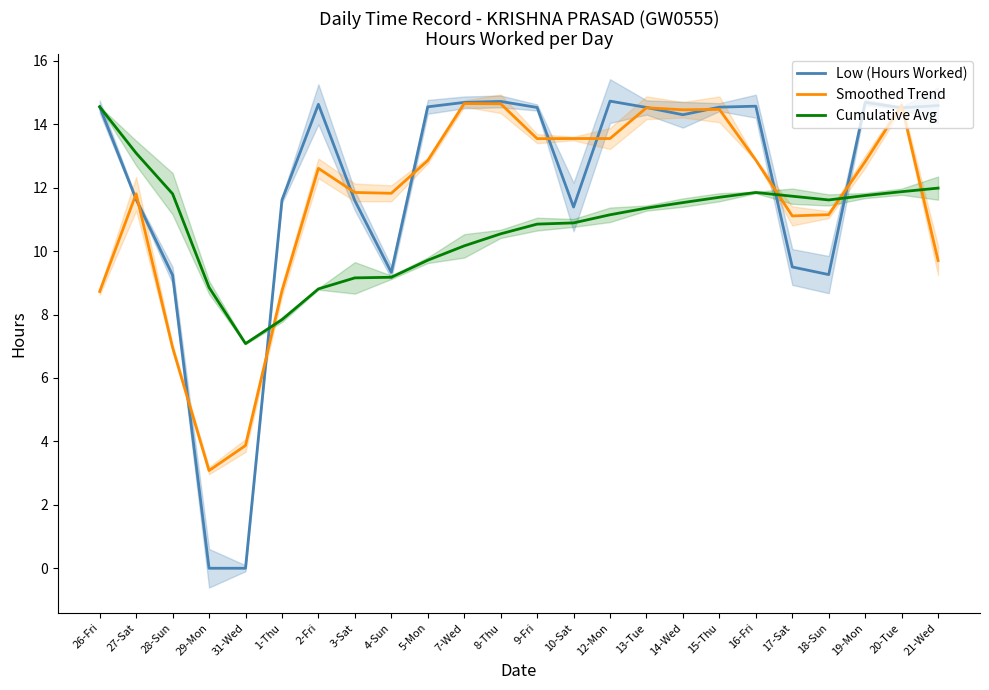

What is the spread (max minus min) of values at 31-Wed?

7.1